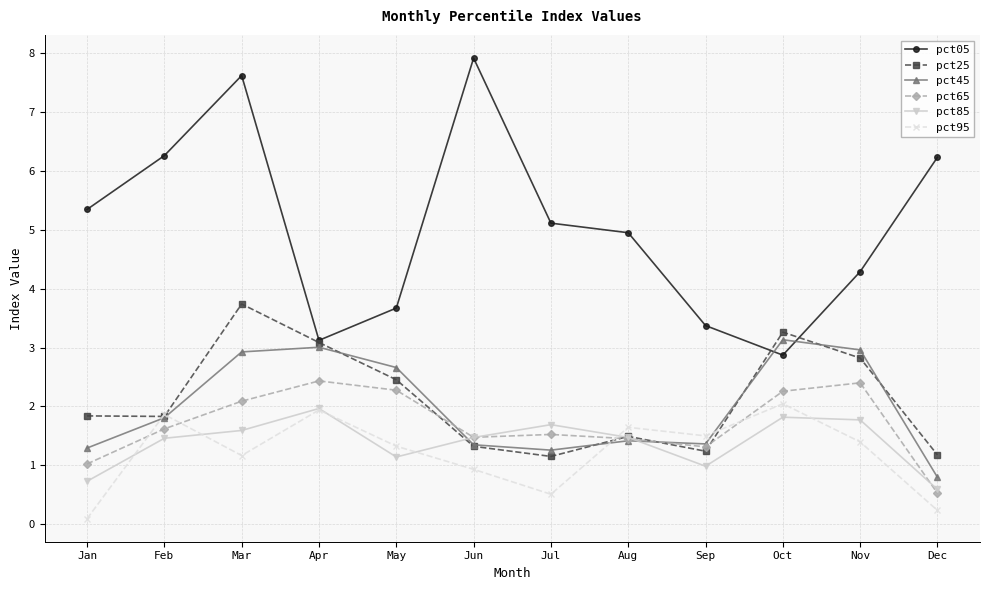

What is the total value across all series at May?

13.5